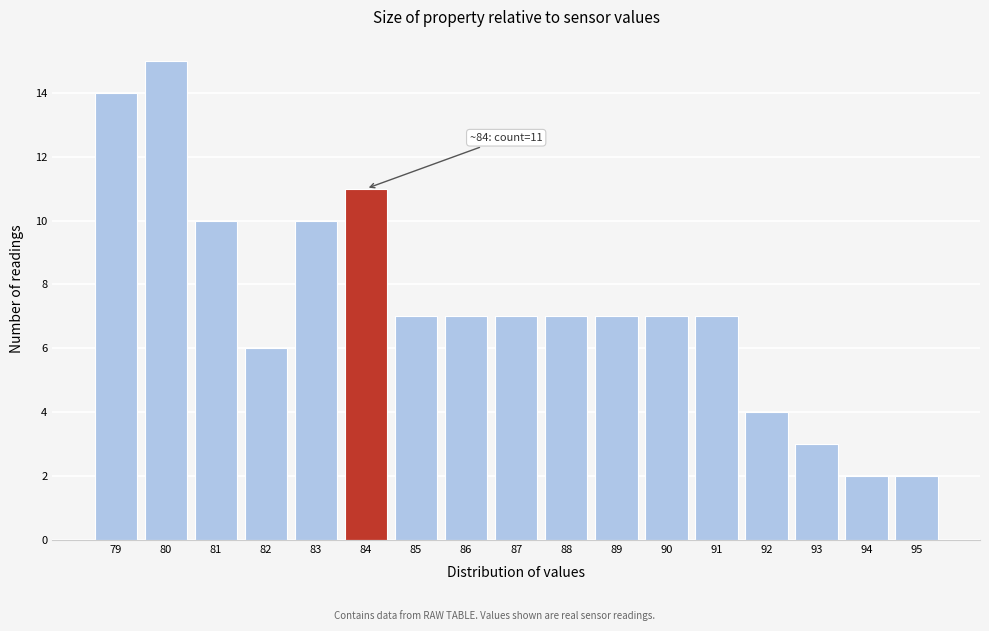

Reading right to left, extract all data points from this chart.

2	2	3	4	7	7	7	7	7	7	7	11	10	6	10	15	14